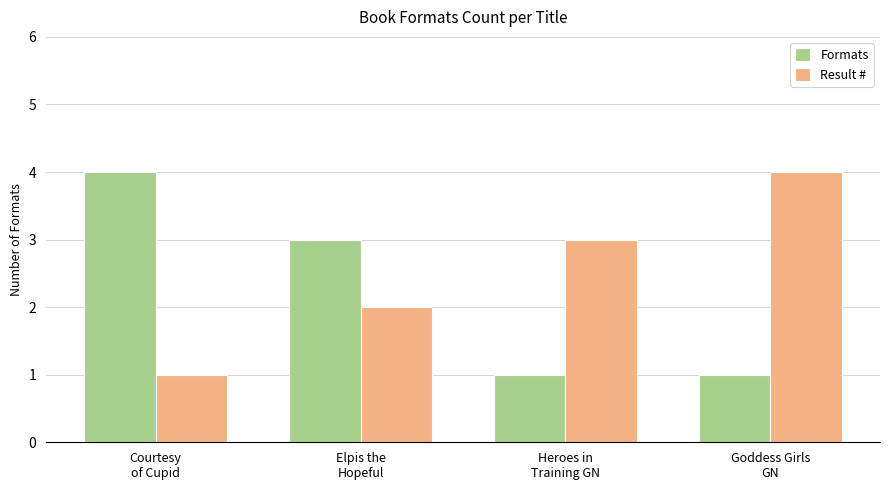

Which series has the largest total across all categories?

Result #